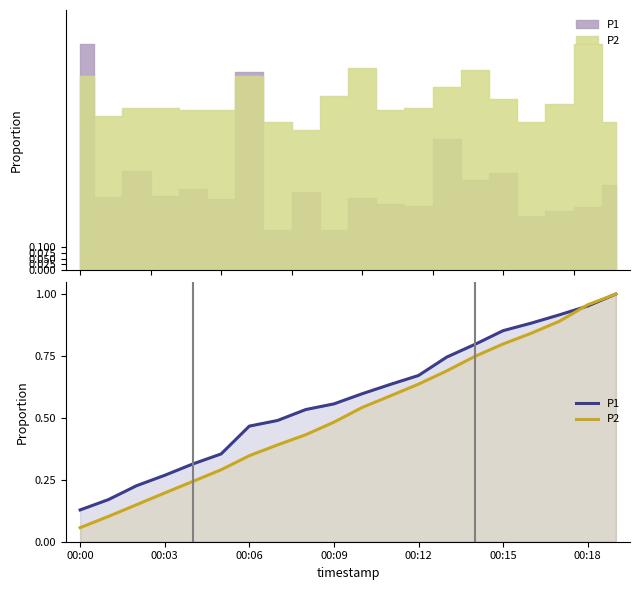

What are all the series names shown in the legend?

P1, P2